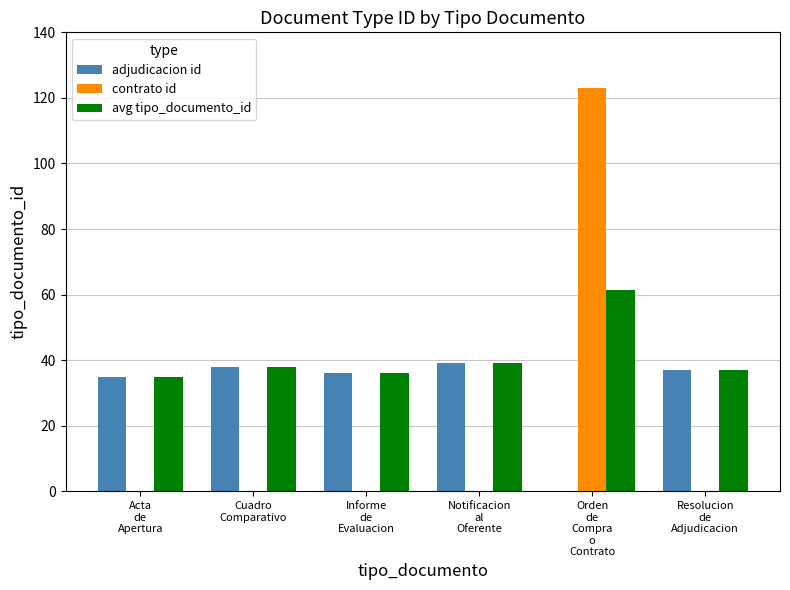

What is the maximum value for adjudicacion id?

39.0